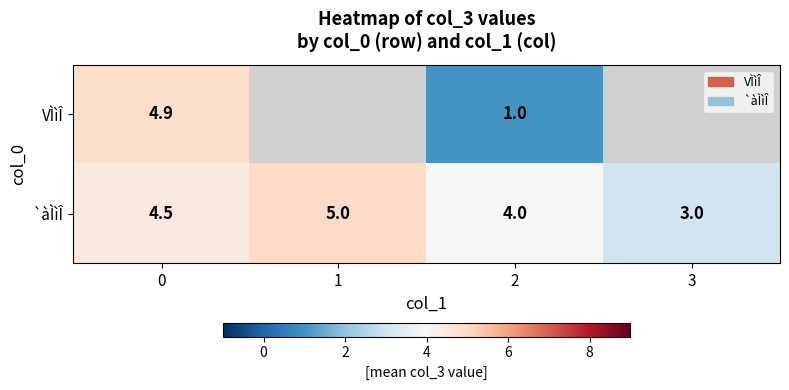

Is it true that `àÌìÎ equals 2.2 at 2?

False